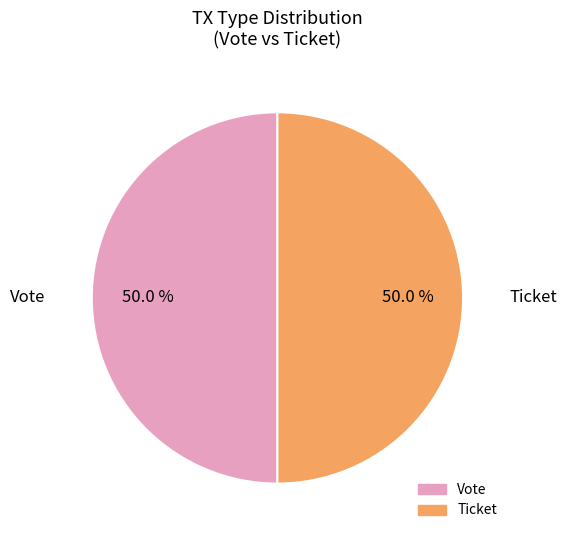

How many slices are in this pie chart?

2